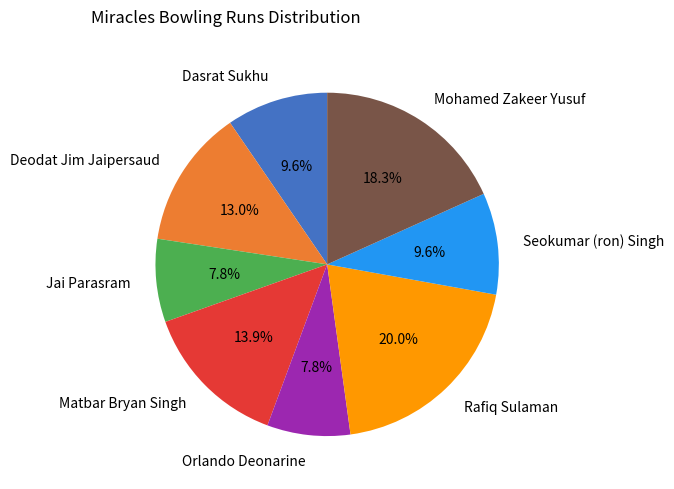

Combined, what portion of the pie is Rafiq Sulaman and Dasrat Sukhu?

29.6%